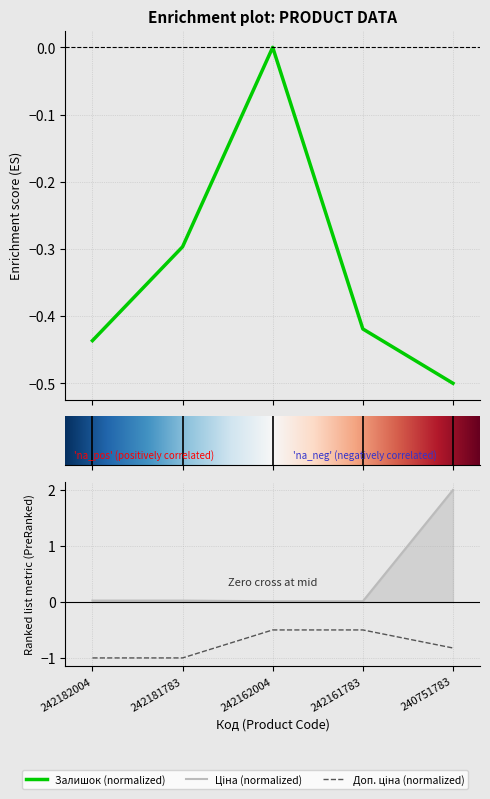

Between 242161783 and 240751783, which series saw the biggest shift?

Ціна